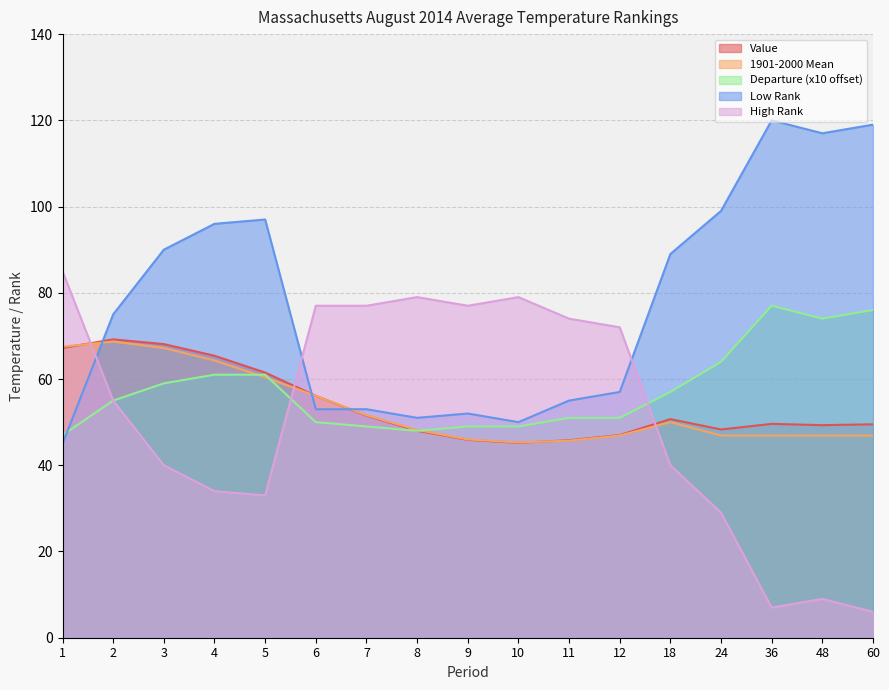

At 60, list the series in order from largest to smallest.

Low Rank, Departure (x10 offset), Value, 1901-2000 Mean, High Rank